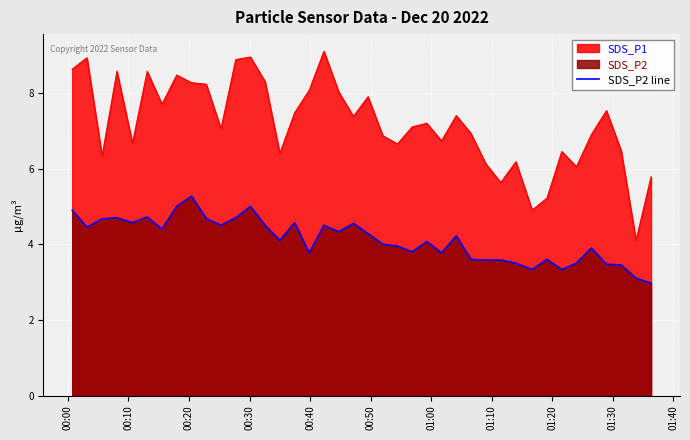

How many interior local peaks (higher than both neighbors) does the data have?

11